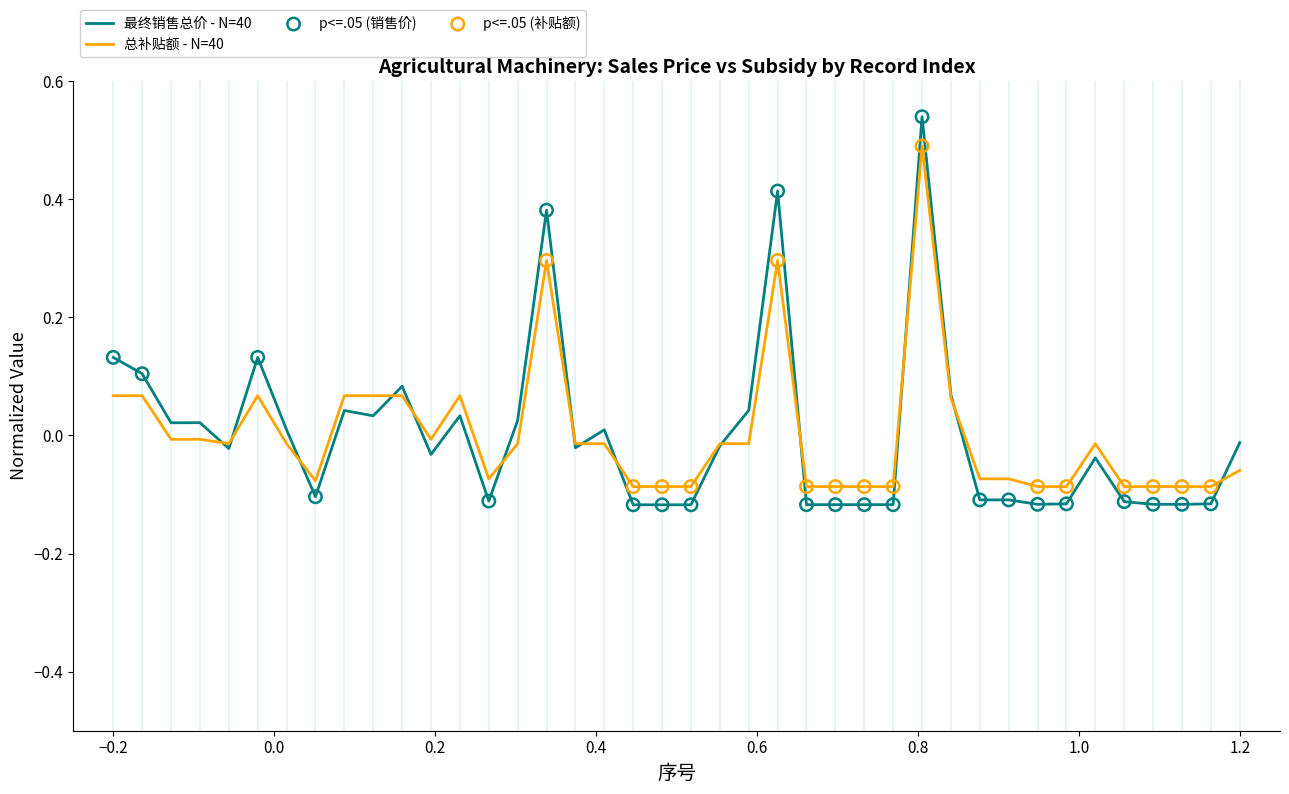

Which series has the largest range (max minus min)?

最终销售总价 - N=40